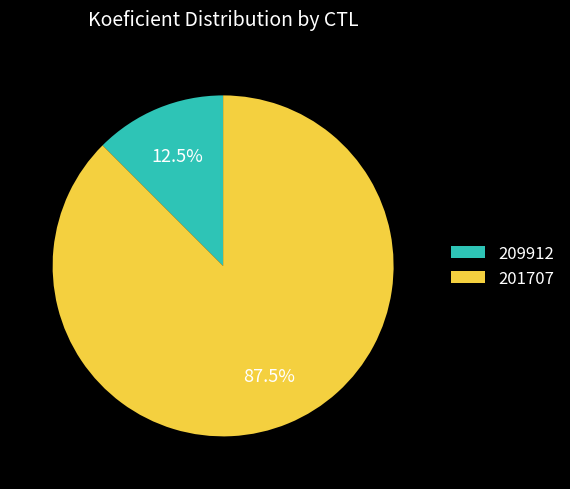

Which has a higher value, 201707 or 209912?

201707